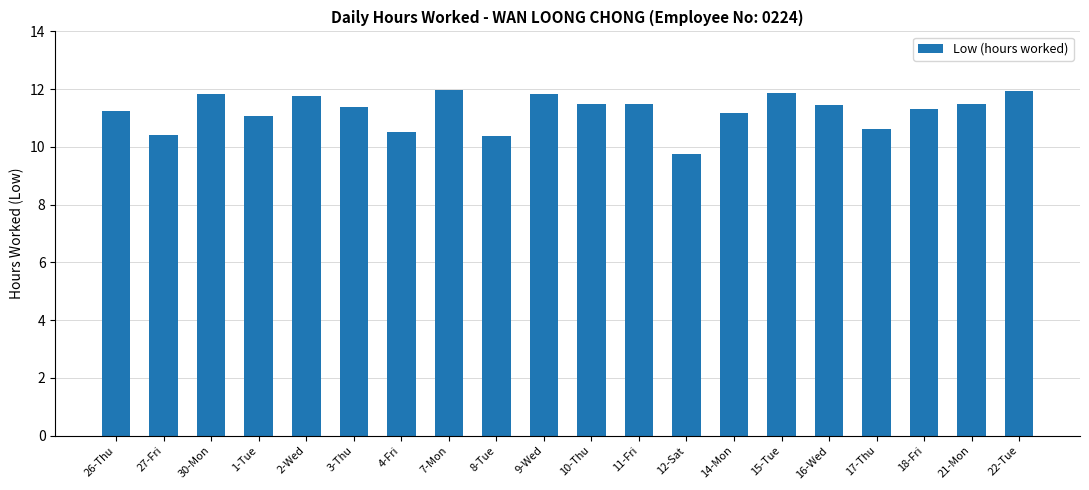

What is the label of the 18th bar from the right?

30-Mon